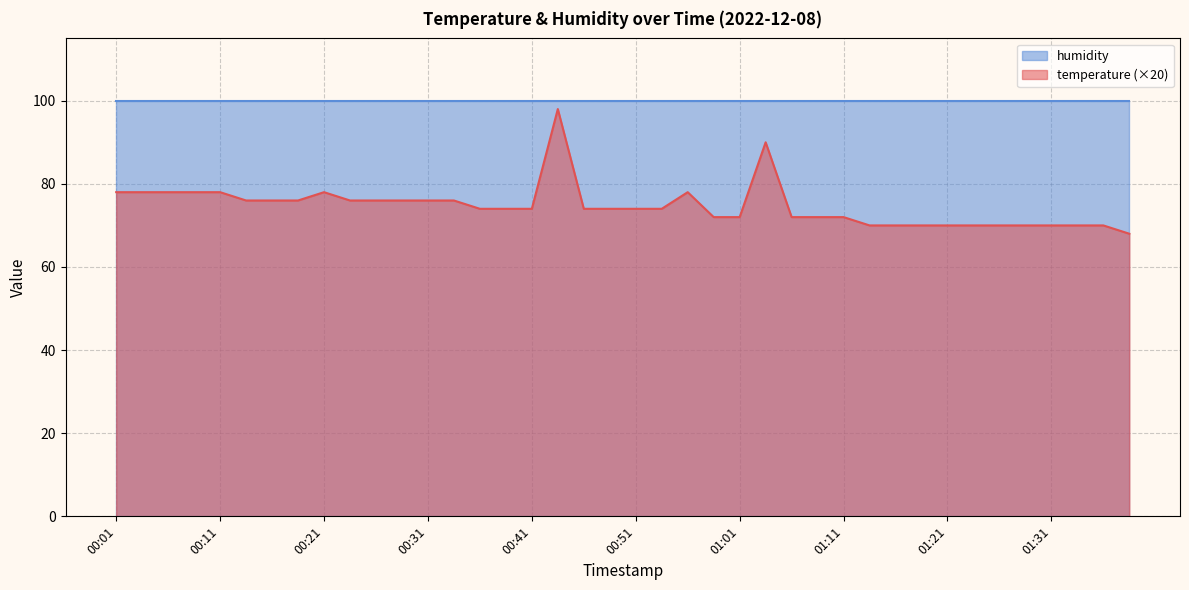

Rank the categories by value from lowest to highest.

01:38, 01:13, 01:16, 01:18, 01:21, 01:23, 01:26, 01:28, 01:31, 01:33, 01:36, 00:58, 01:01, 01:06, 01:08, 01:11, 00:36, 00:38, 00:41, 00:46, 00:49, 00:51, 00:54, 00:14, 00:16, 00:19, 00:24, 00:26, 00:29, 00:31, 00:34, 00:01, 00:03, 00:06, 00:09, 00:11, 00:21, 00:56, 01:03, 00:44